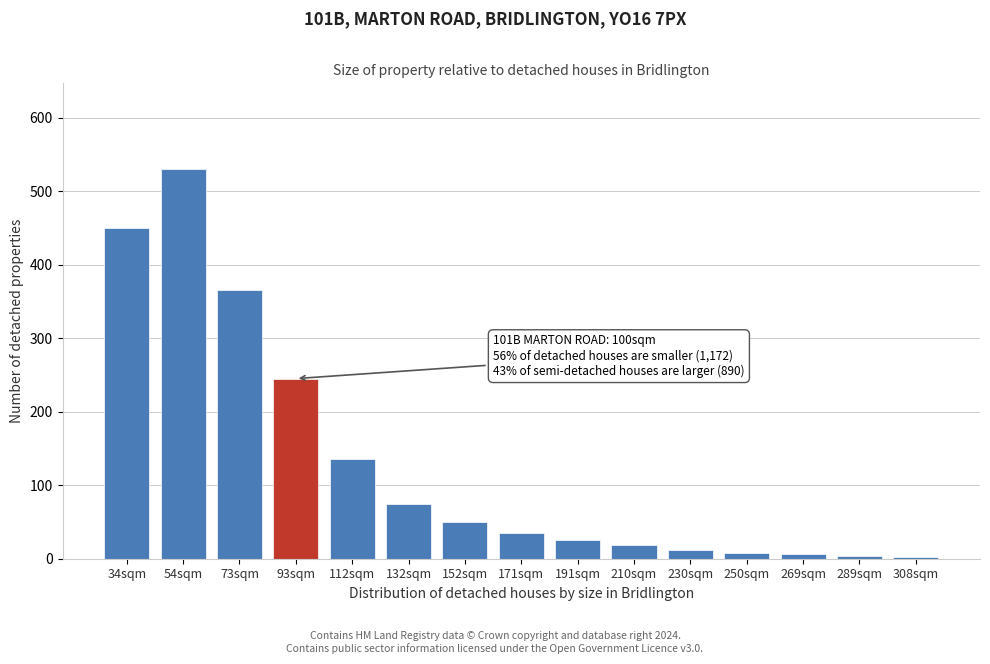

What is the difference between the maximum and minimum values?

527